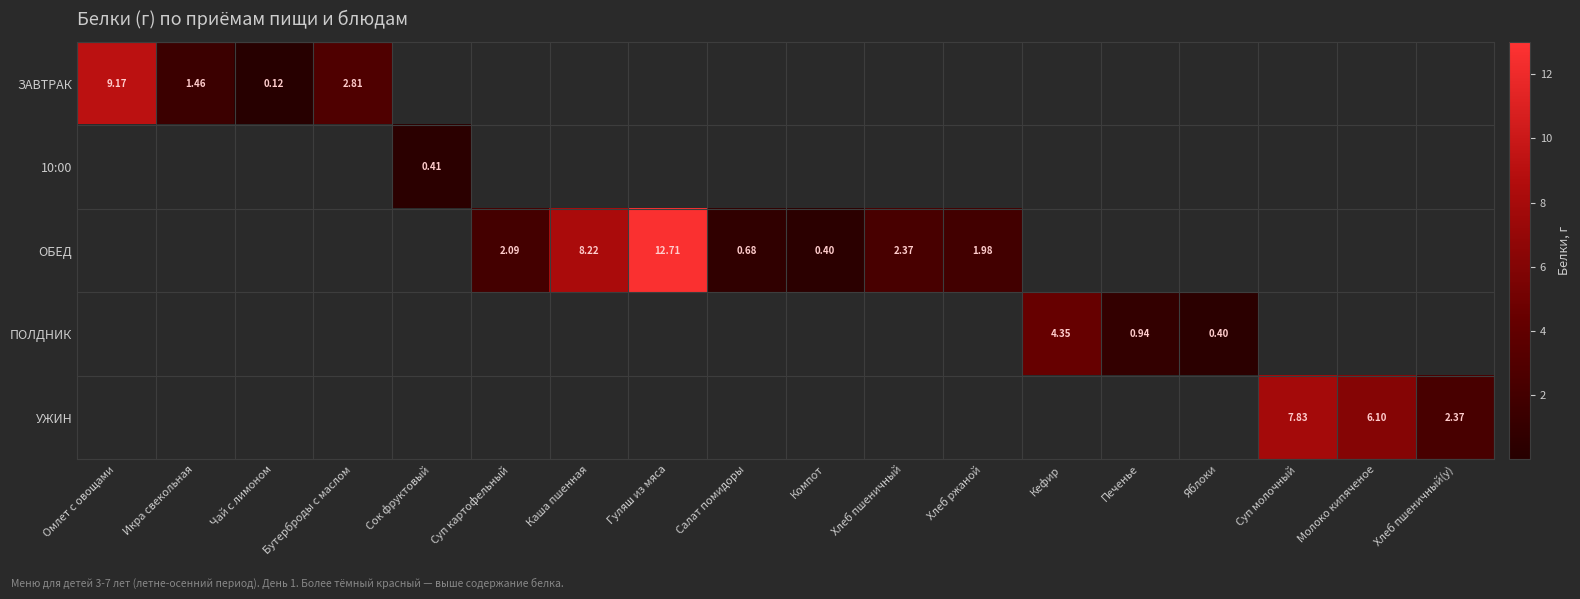

At how many categories does at least one series exceed 4?

6